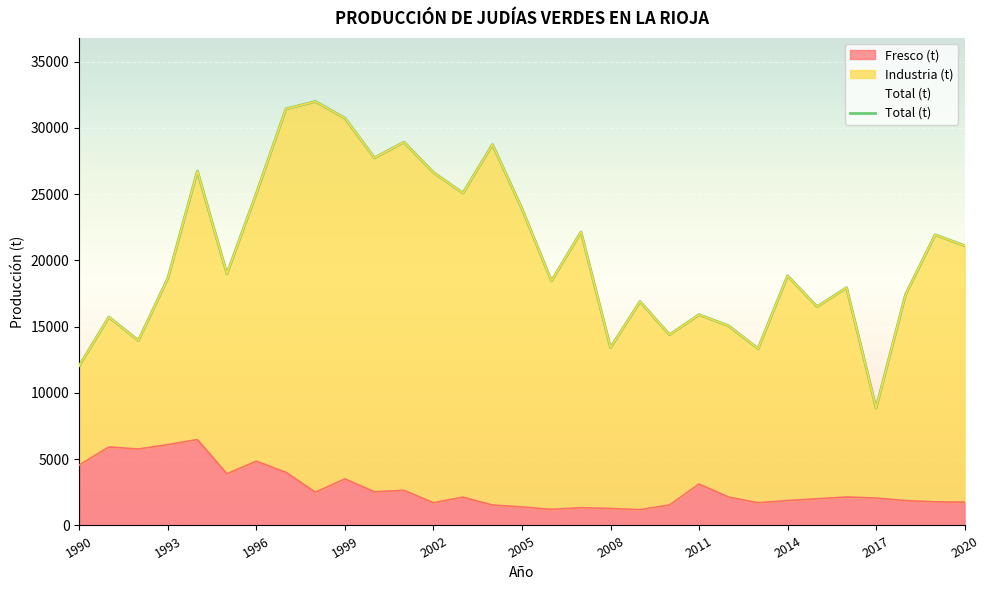

Does the chart display data point markers on the line(s)?

No